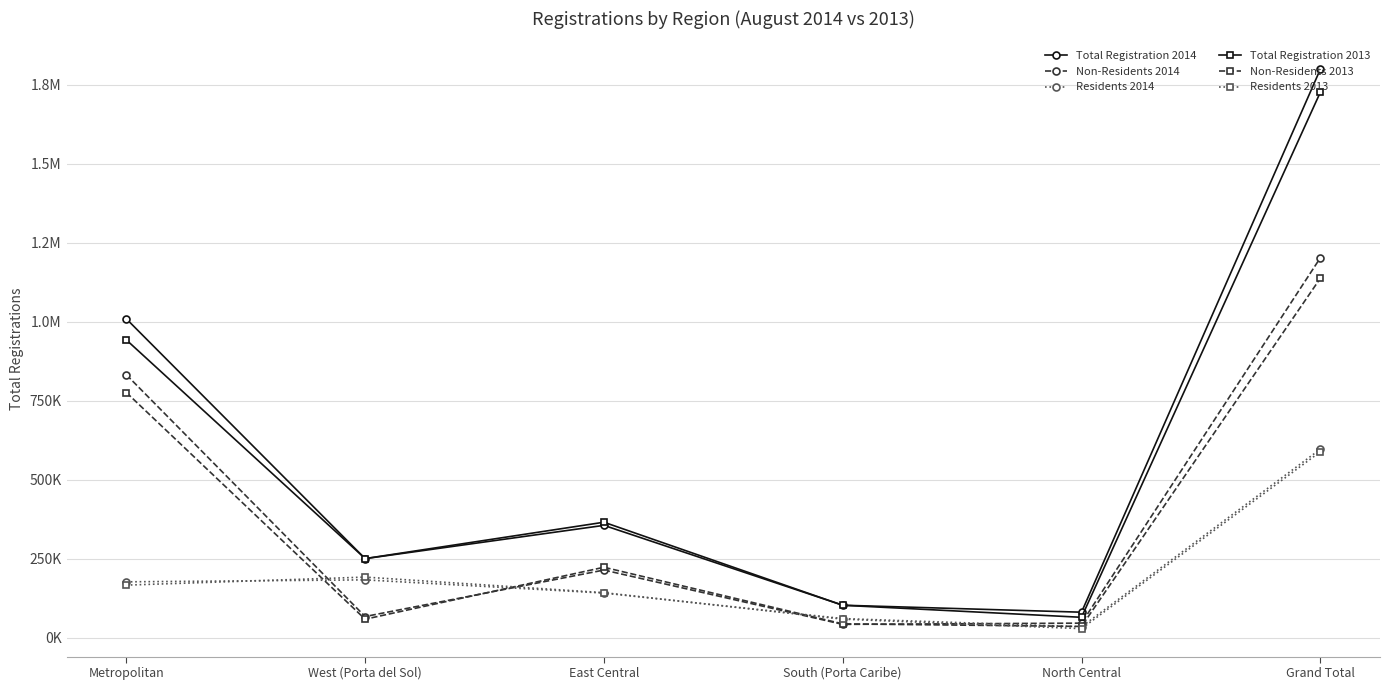

What is the total value across all series at South (Porta Caribe)?

411394